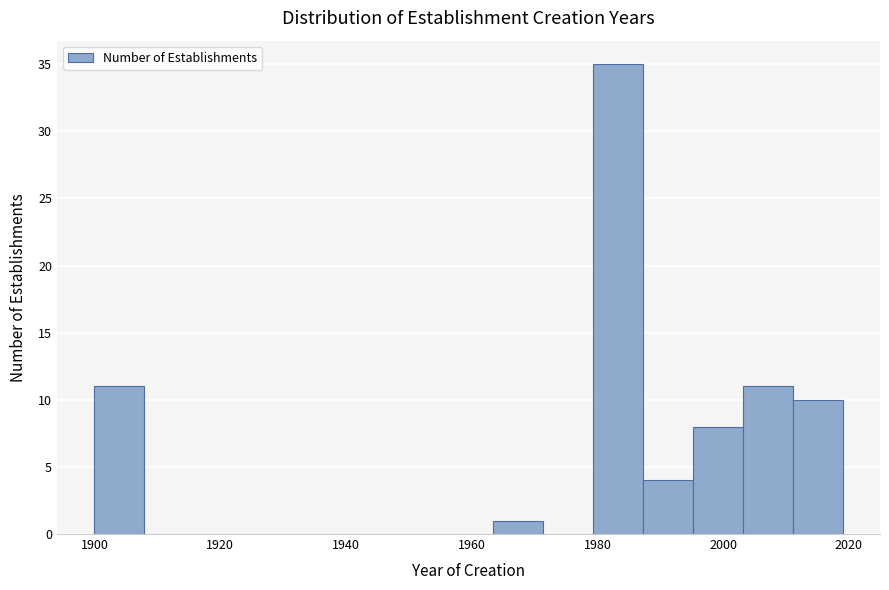

Read against the x-axis, roughly where is the centre of the tallest bar?

1984